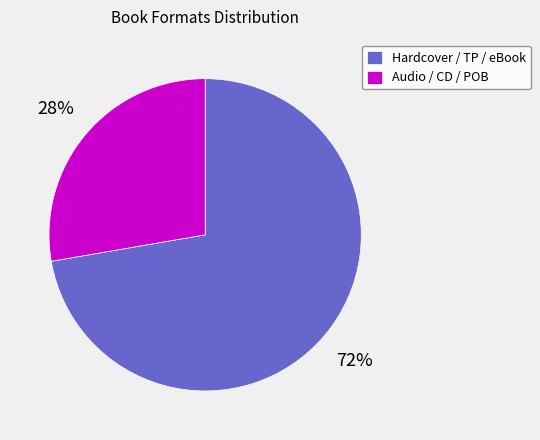

How many segments does this pie chart have?

2